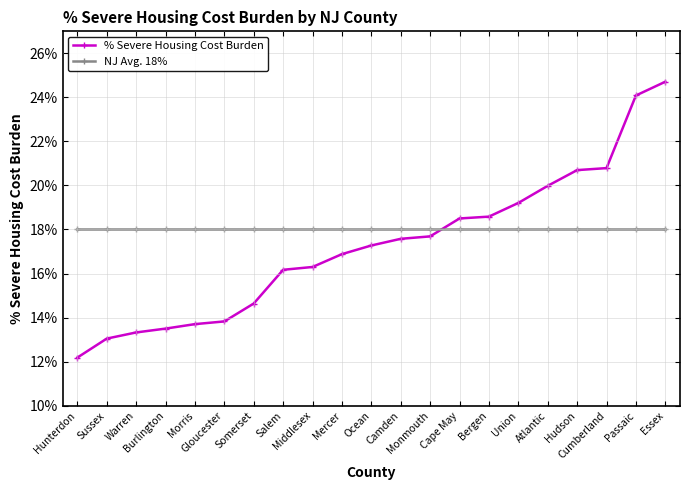

Is the value of % Severe Housing Cost Burden at Camden greater than the value of NJ Avg. 18% at Morris?

No